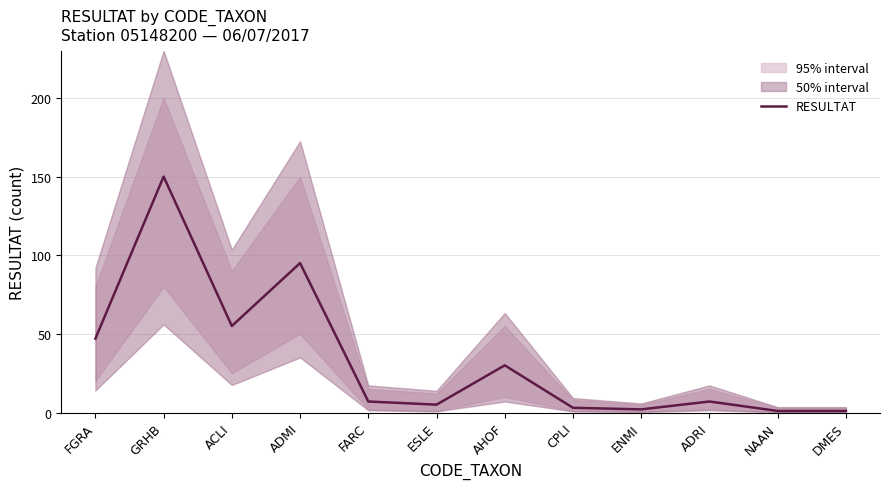

What position from the left is ACLI?

3